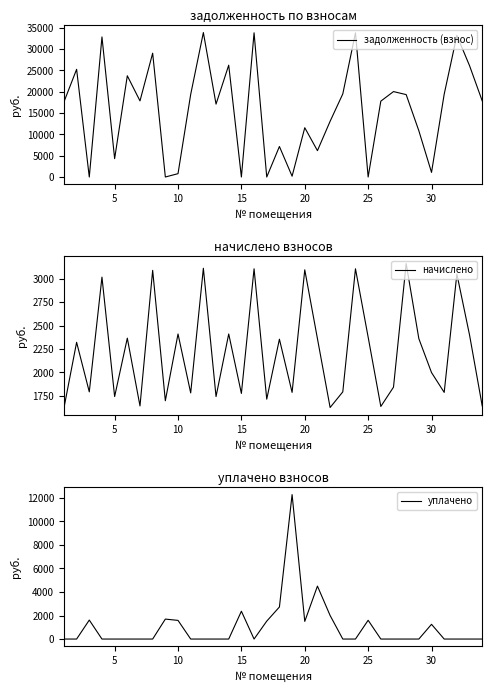

How many intersections are there between начислено and задолженность (взнос)?

14